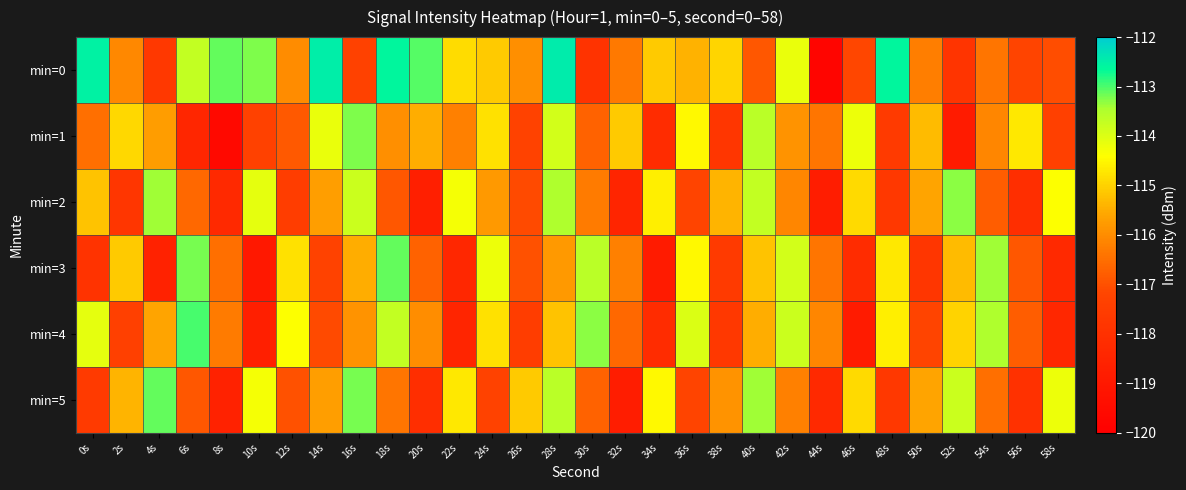

What is the maximum value shown in the chart?

-112.4